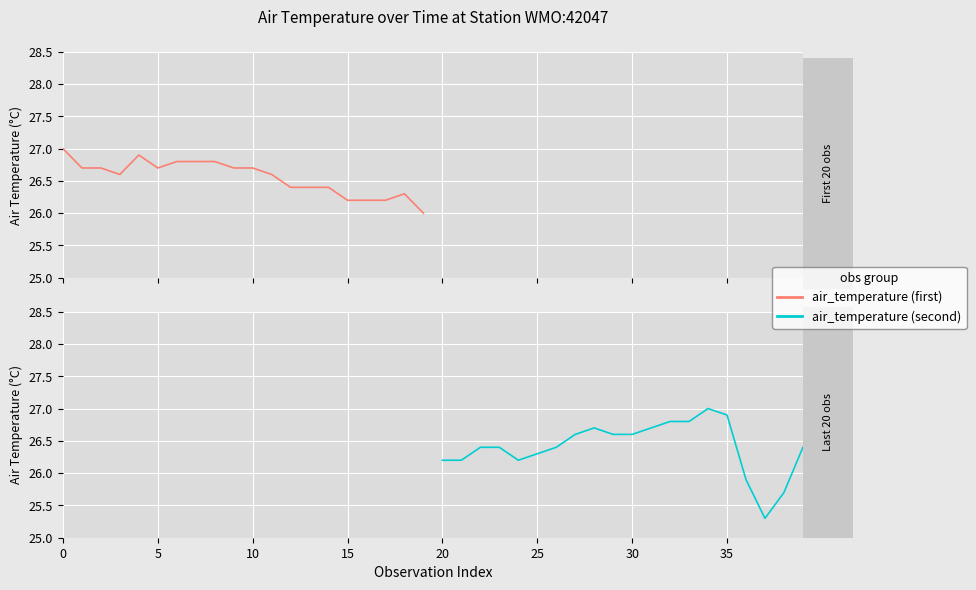

Which series has the widest spread of values?

air_temperature (second)